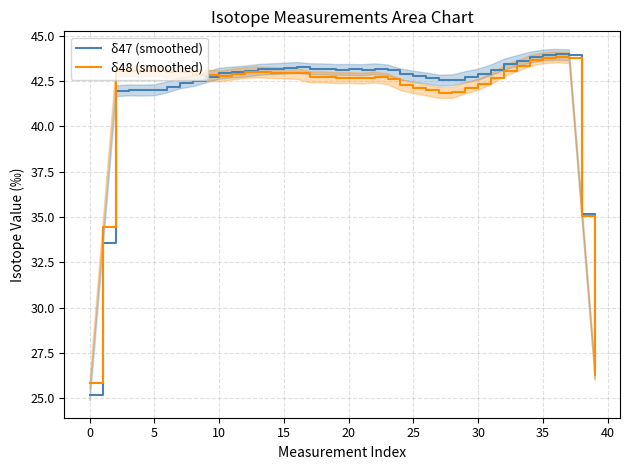

Which series has the largest total across all categories?

δ47 (smoothed)